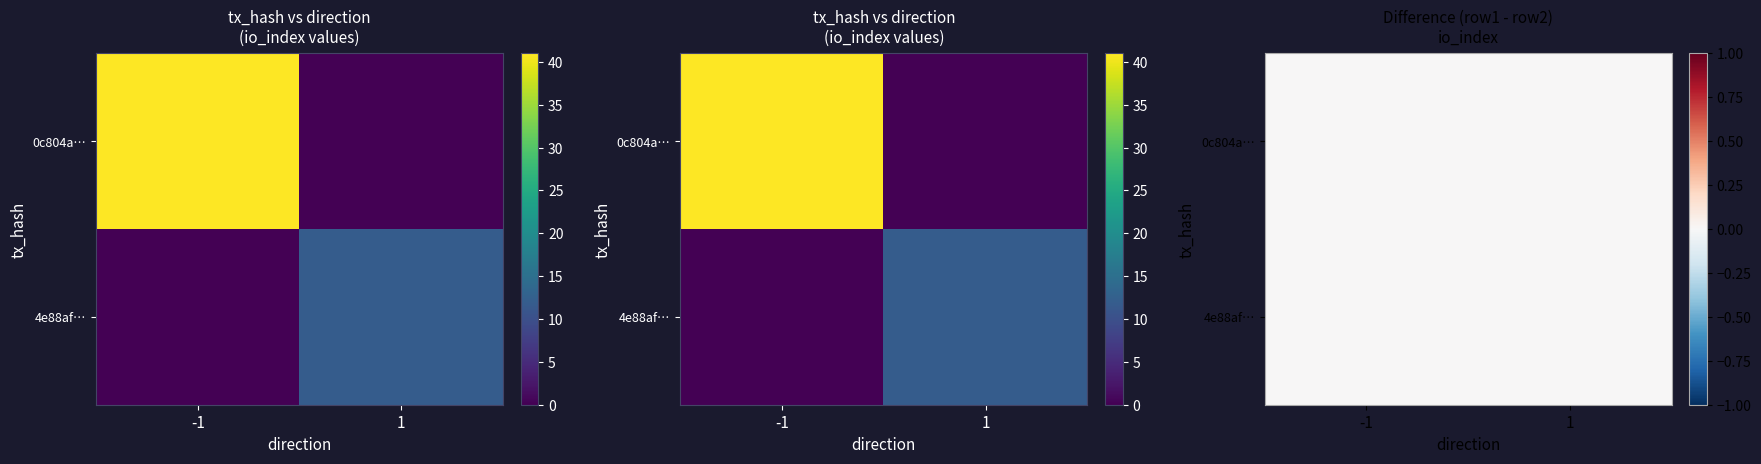

Is the value of 0c804a2551657077bfa2ae5697ada9c5dae05b5 at io_index greater than the value of 4e88afbaa672e86285c83e054f4b9573662470b at io_index?

Yes